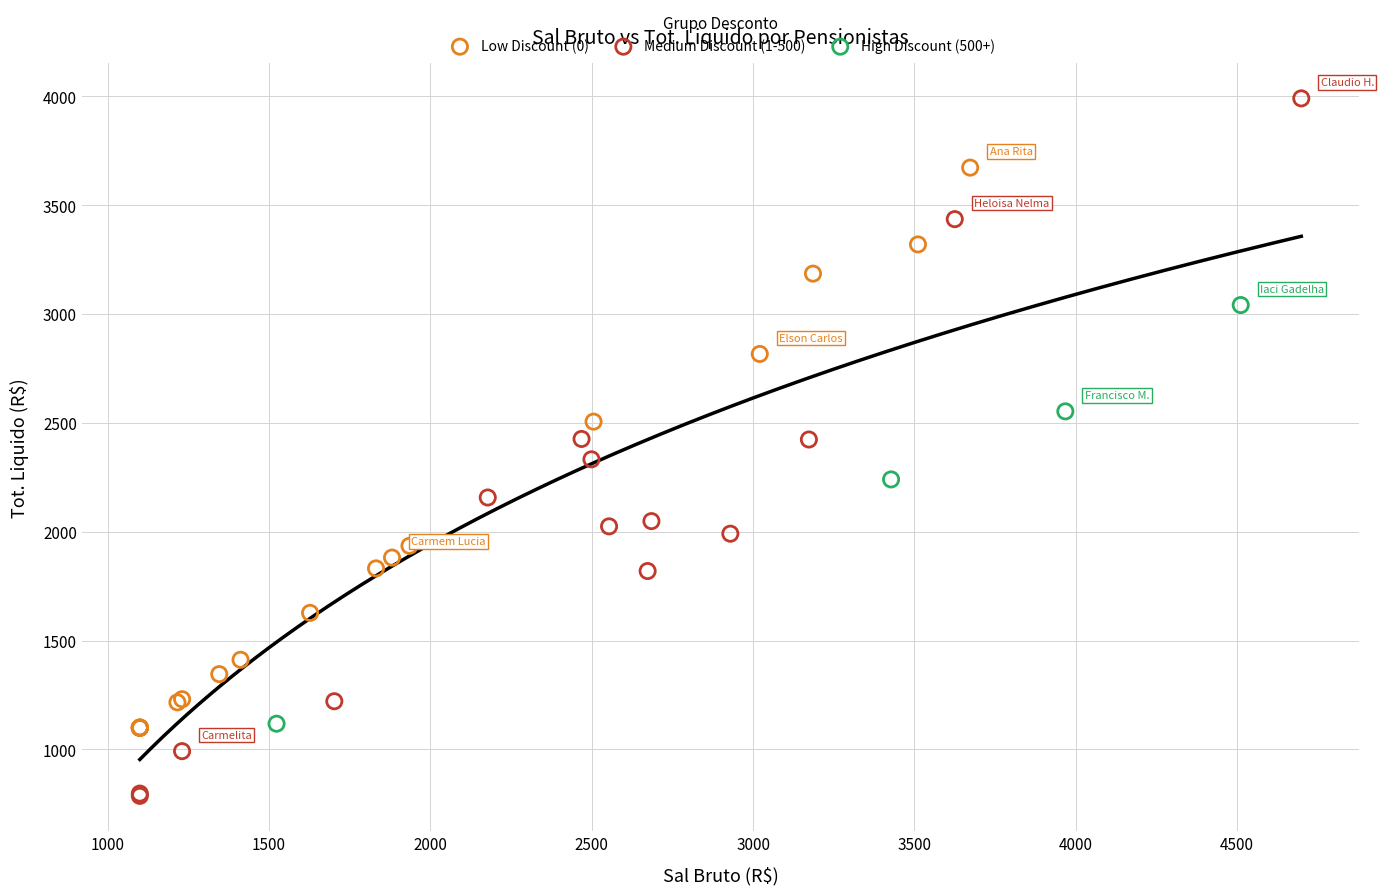

Which series contains the lowest Y value?

Medium Discount (1-500)